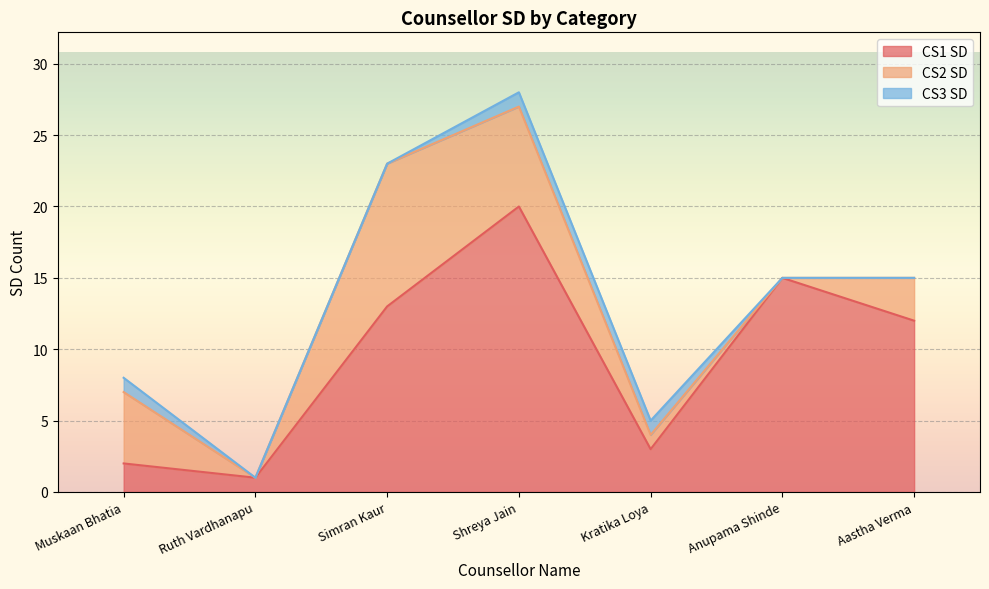

What is the difference between the CS1 SD values at Simran Kaur and Muskaan Bhatia?

11